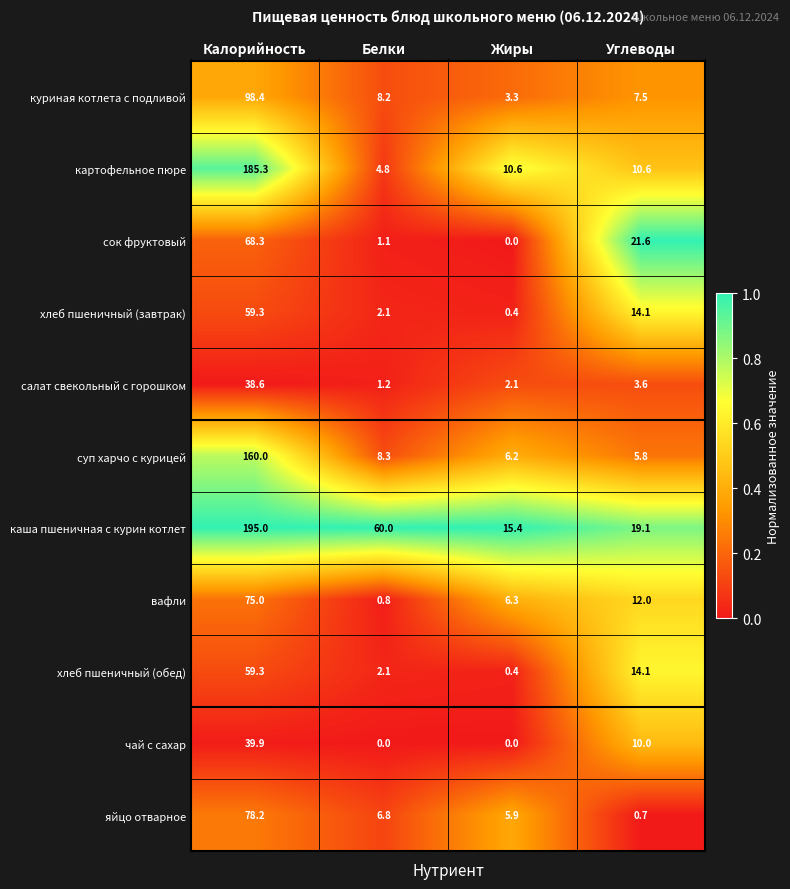

At how many categories does at least one series exceed 0?

4